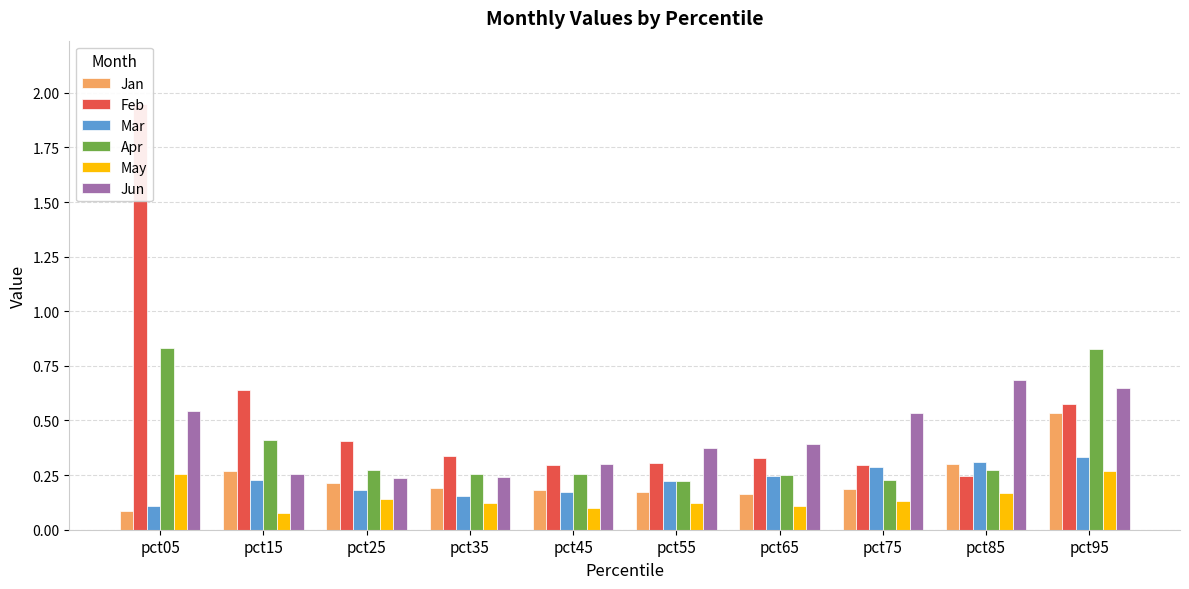

Which category has the highest value in the Apr series?

pct05